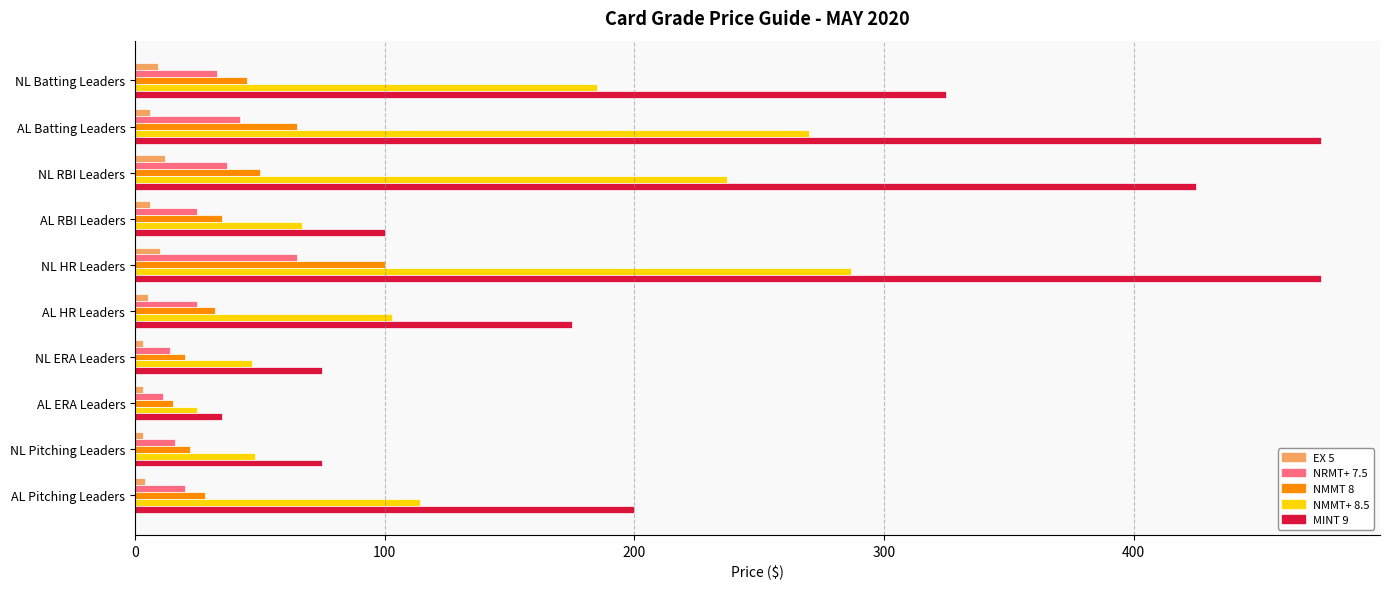

Which series has the largest range (max minus min)?

MINT 9